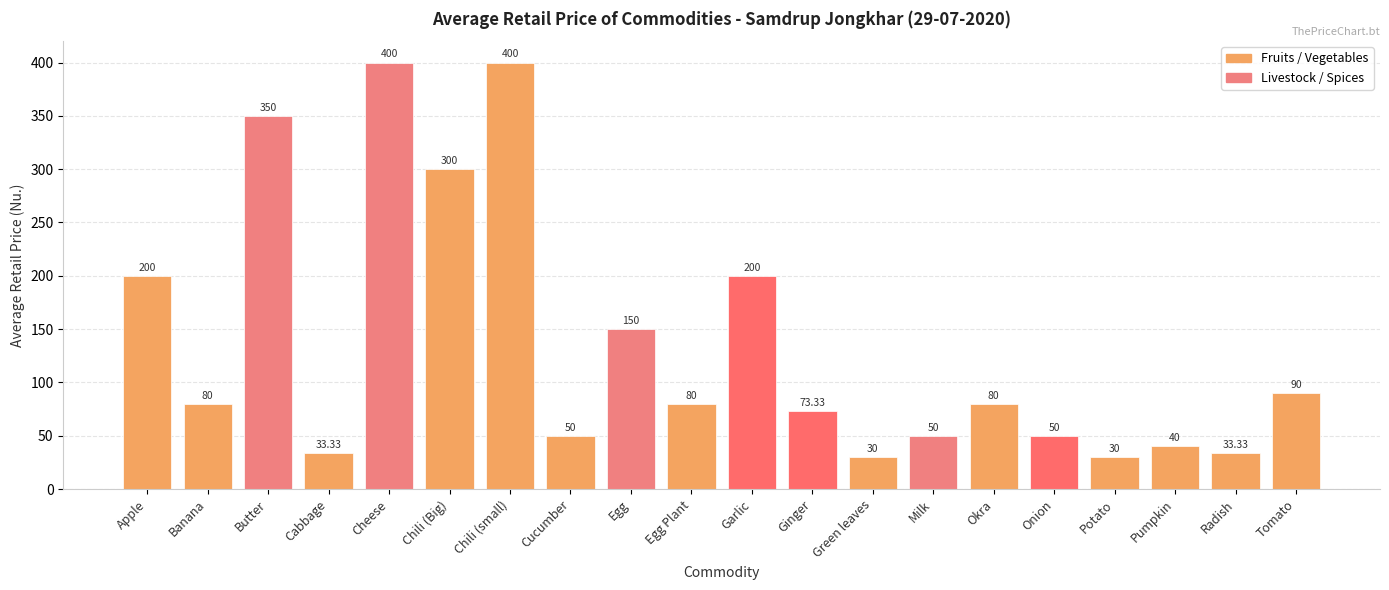

What is the difference between the maximum and minimum values?

370.0